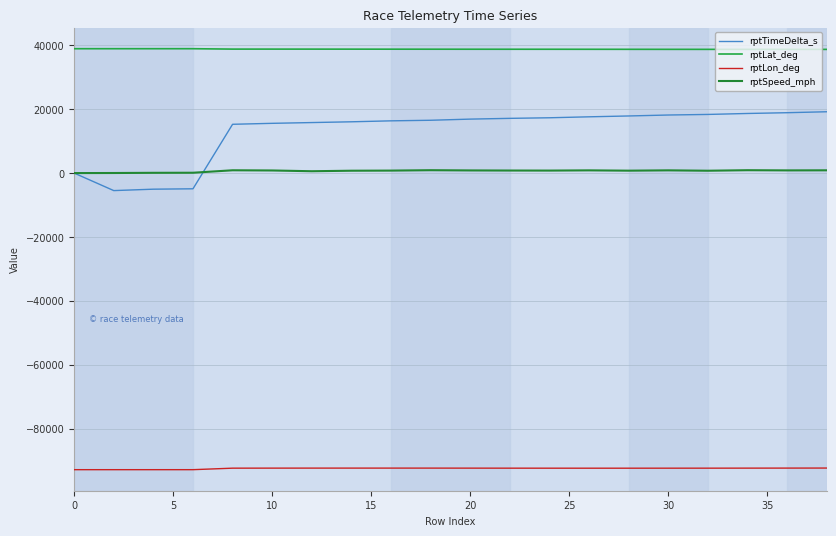

What is the difference between the maximum and minimum values in the rptLat_deg series?

210.0